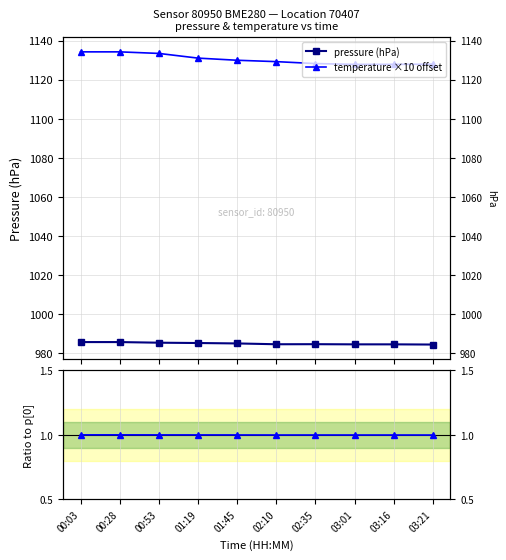

The temperature ×10 offset series shows 642.8 at 03:16. True or false?

False